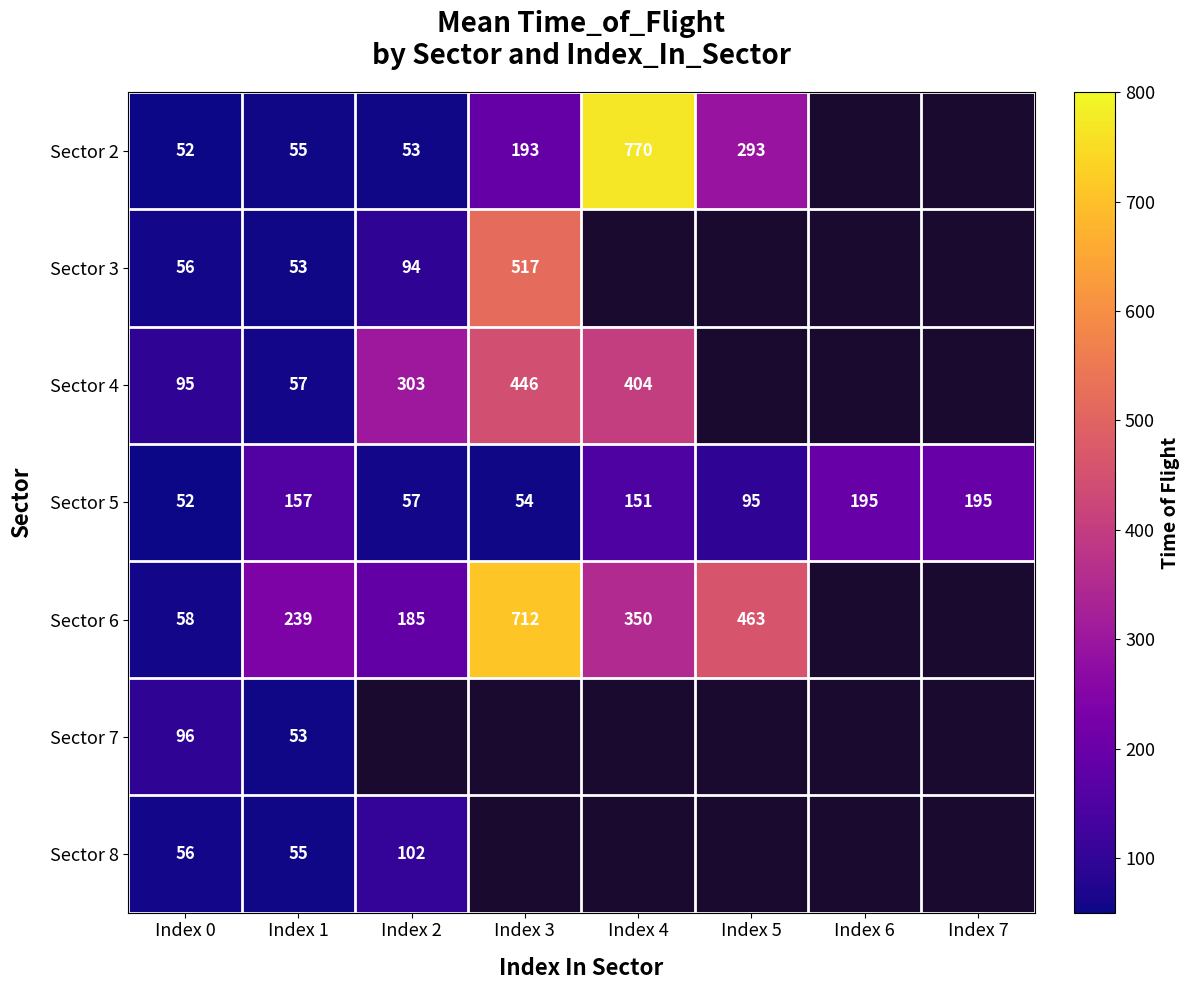

Which category has the lowest value in the Sector 5 series?

Index 0